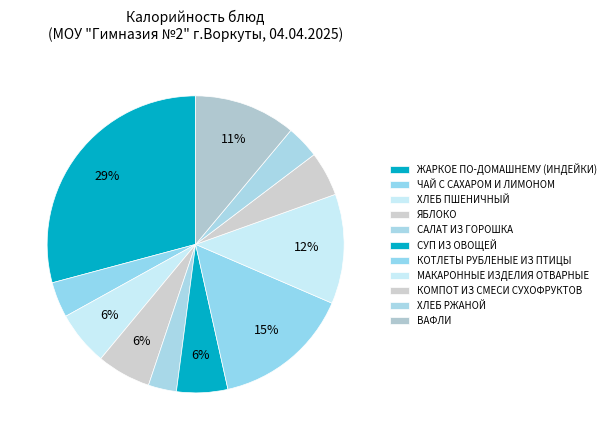

To the nearest percent, what portion does ЖАРКОЕ ПО-ДОМАШНЕМУ (ИНДЕЙКИ) represent?

29%